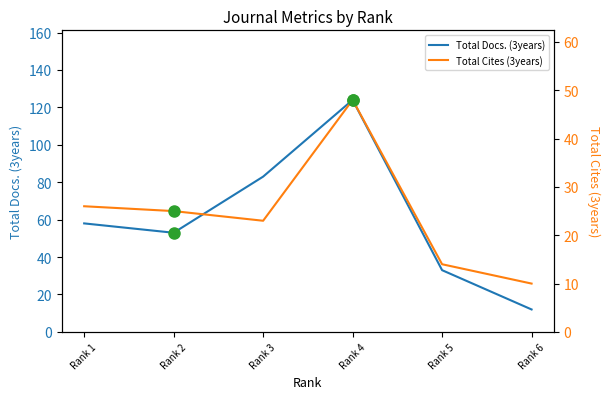

How many distinct data groups are displayed?

2